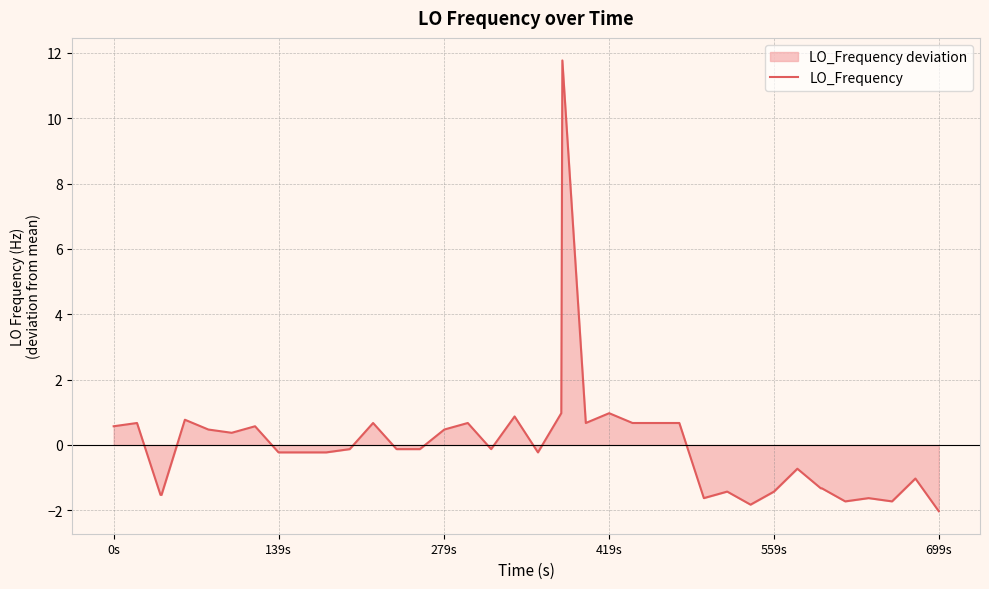

Reading right to left, transcribe all the data shown in this chart.

-2.0	-1.0	-1.7	-1.6	-1.7	-1.3	-1.3	-0.7	-1.4	-1.8	-1.4	-1.6	0.7	0.7	0.7	1.0	0.7	11.8	1.0	-0.2	0.9	-0.1	0.7	0.5	-0.1	-0.1	0.7	-0.1	-0.2	-0.2	-0.2	-0.2	0.6	0.4	0.5	0.8	-1.5	-1.5	0.7	0.6